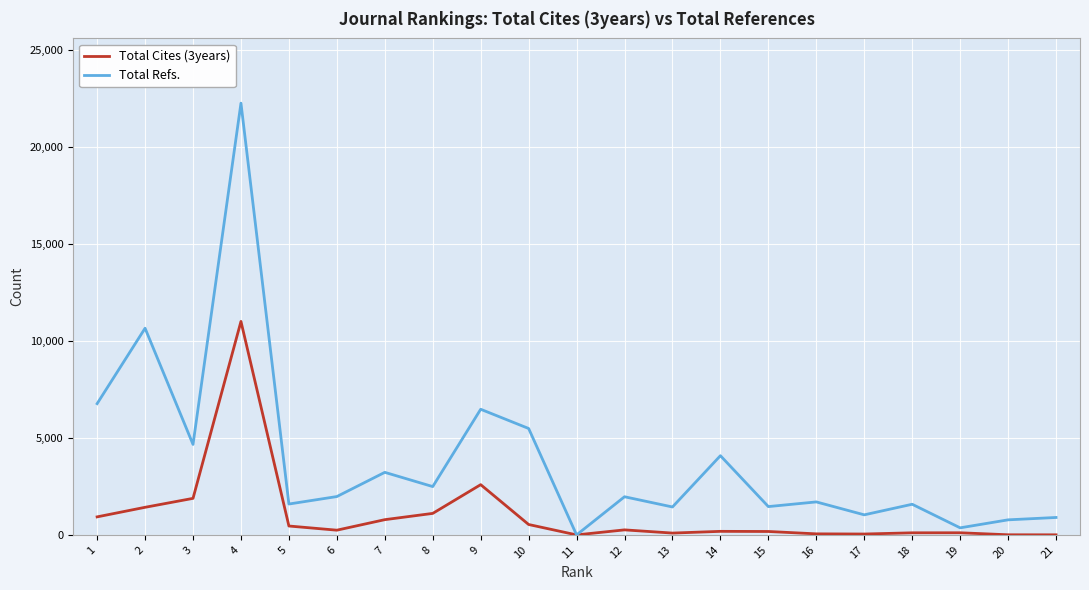

Which series changed the most between 4 and 18?

Total Refs.